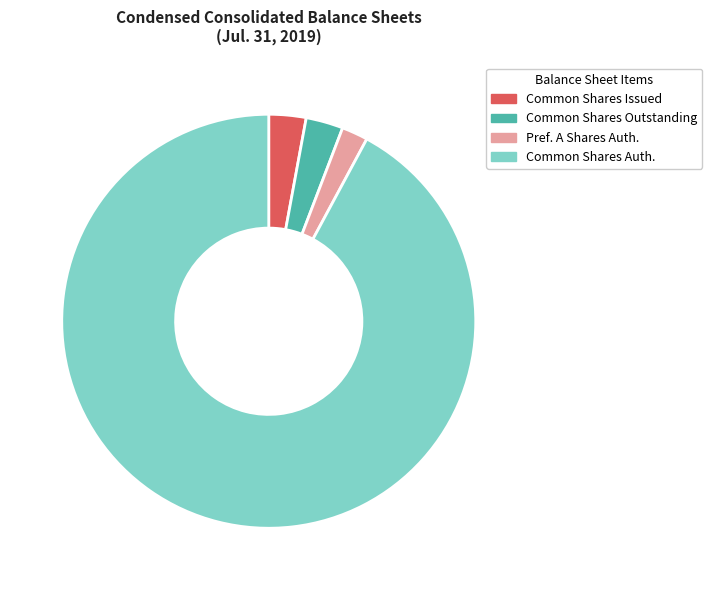

Does any single category account for the majority?

Yes